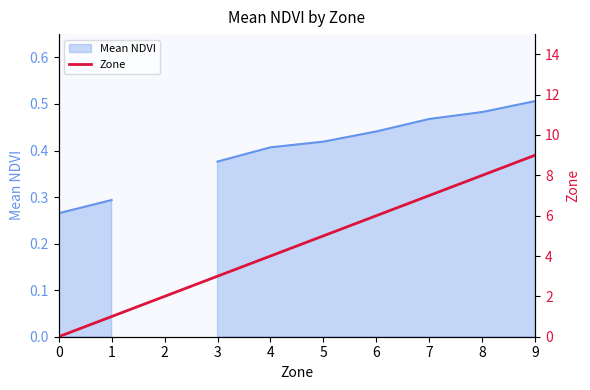

The value of Zone at 6 is 6.0. True or false?

True